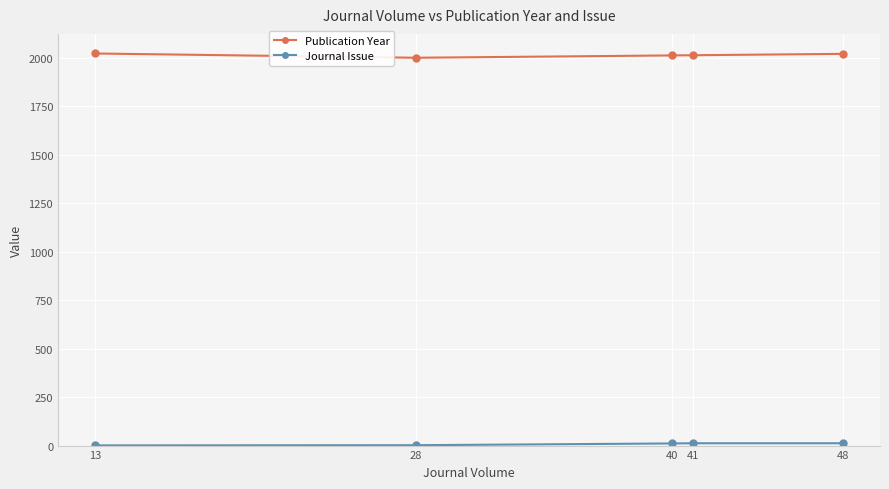

At how many categories does at least one series exceed 1222?

5